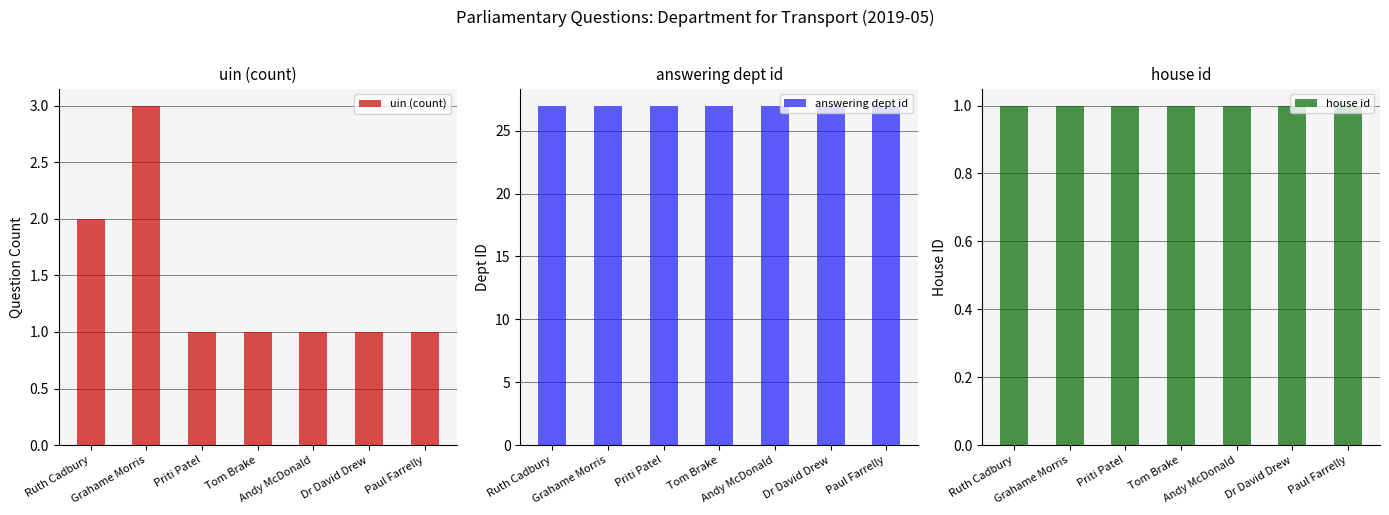

The value of uin (count) at Priti Patel is 1. True or false?

True